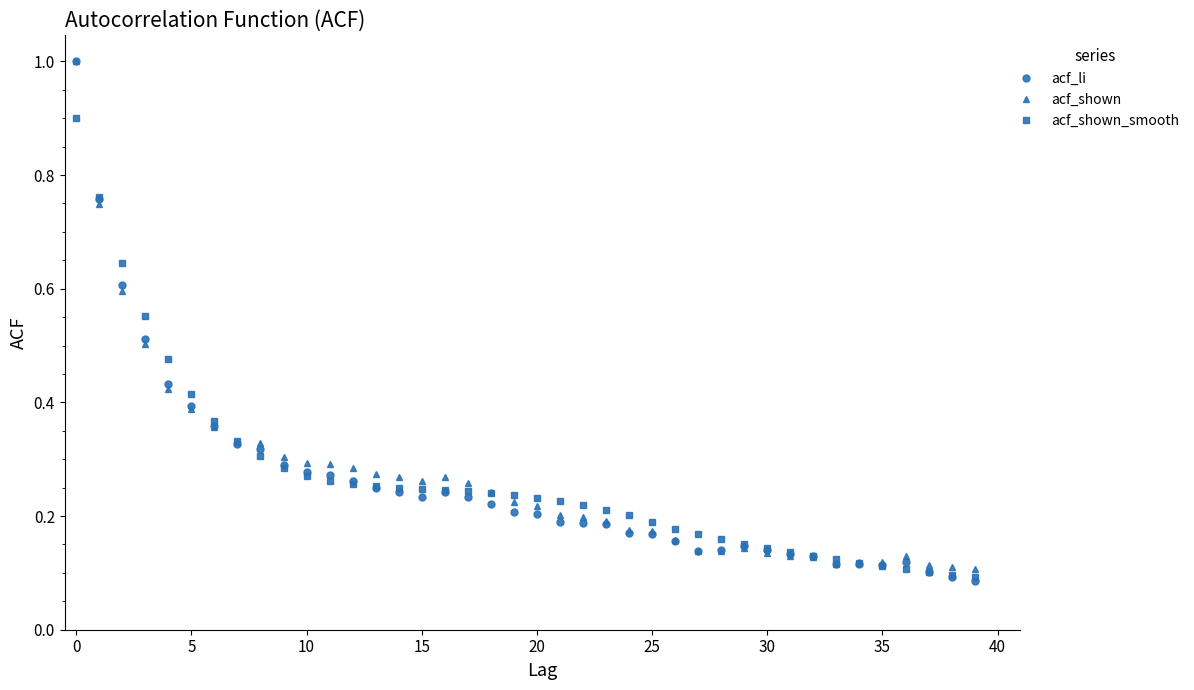

What is the highest value of the acf_shown series?

1.0